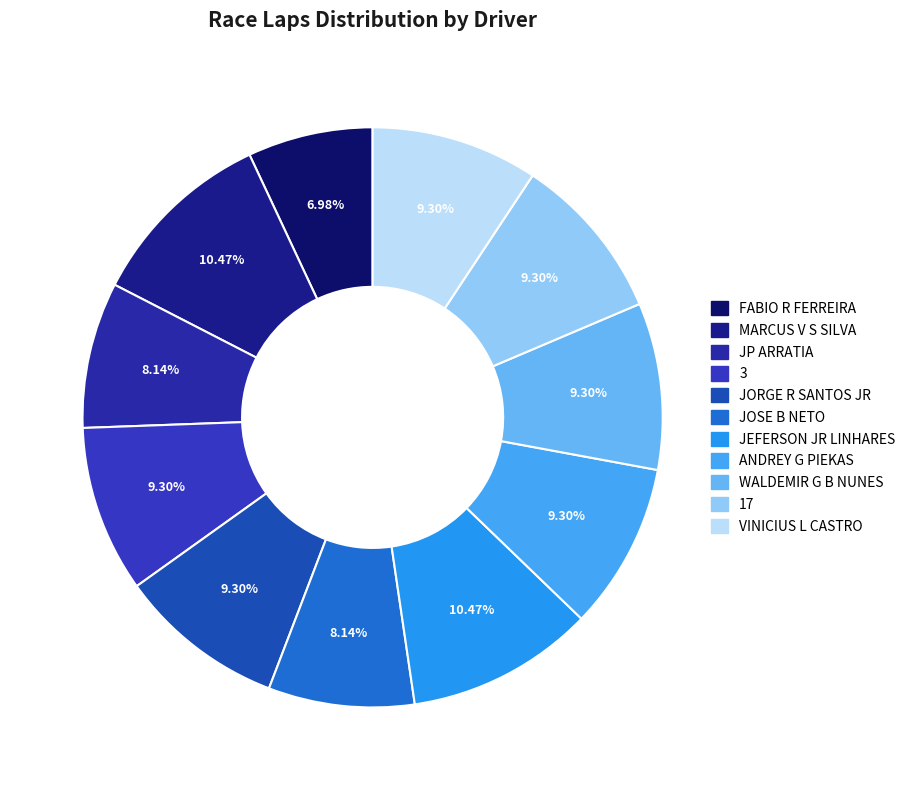

To the nearest percent, what is the combined percentage of WALDEMIR G B NUNES and JEFERSON JR LINHARES?

20%